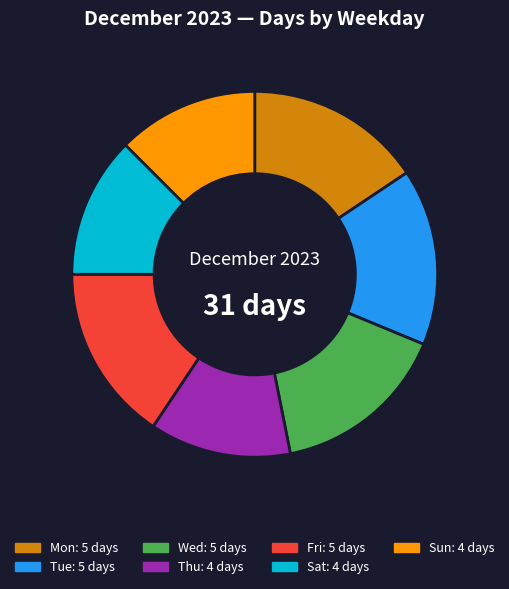

Do Sun and Tue together represent more than half of the pie?

No